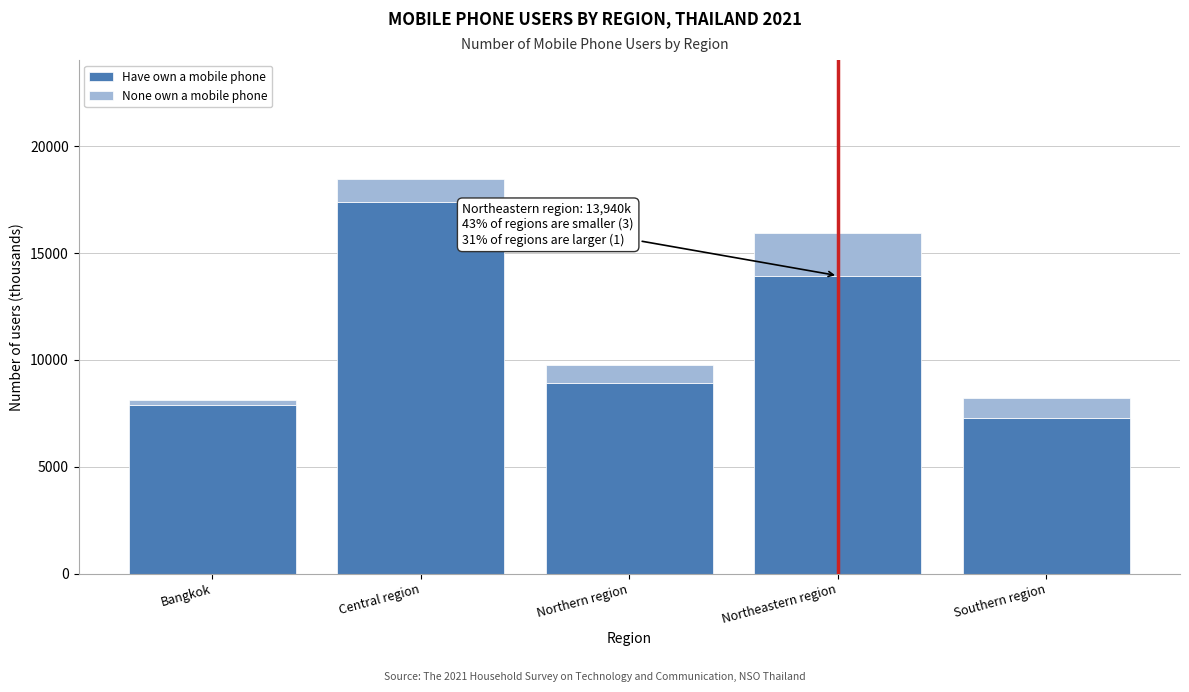

What is the highest value of the Have own a mobile phone series?

17408.2